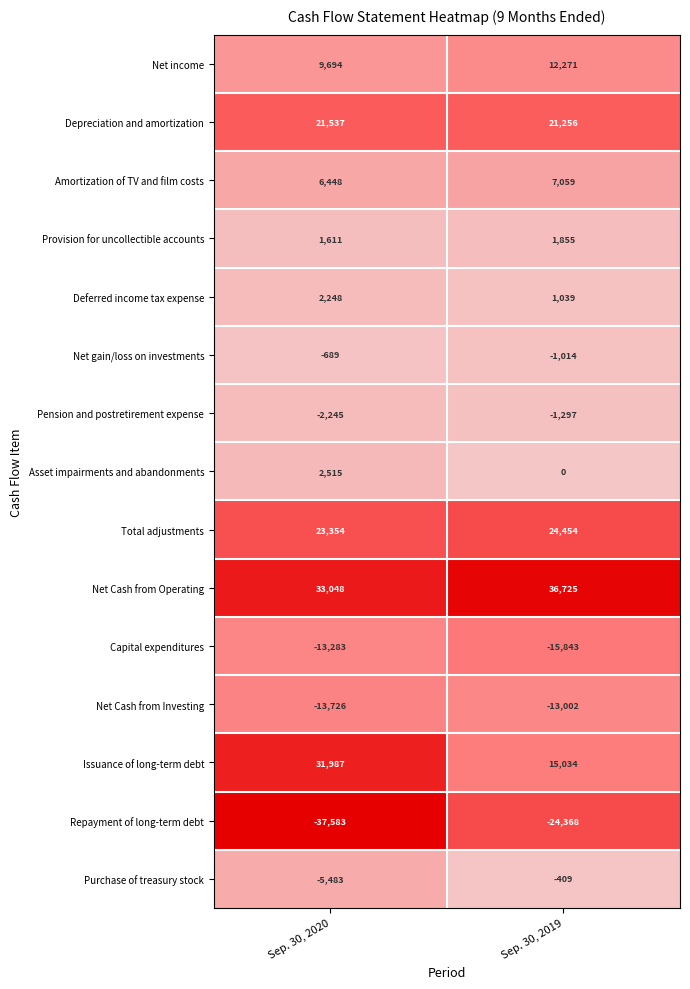

Which series has the largest total across all categories?

Net Cash from Operating